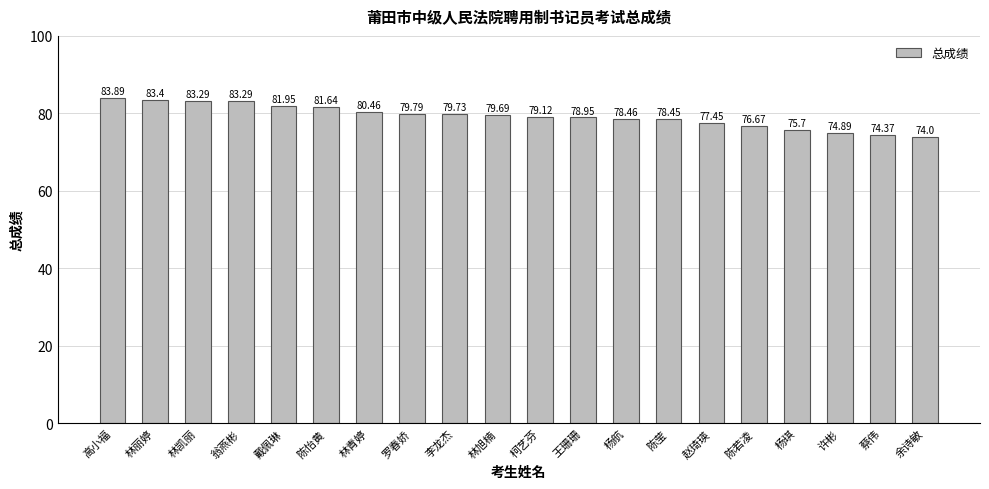

Approximately how many times larger is the value at 许彬 compared to 杨琪?

1.0